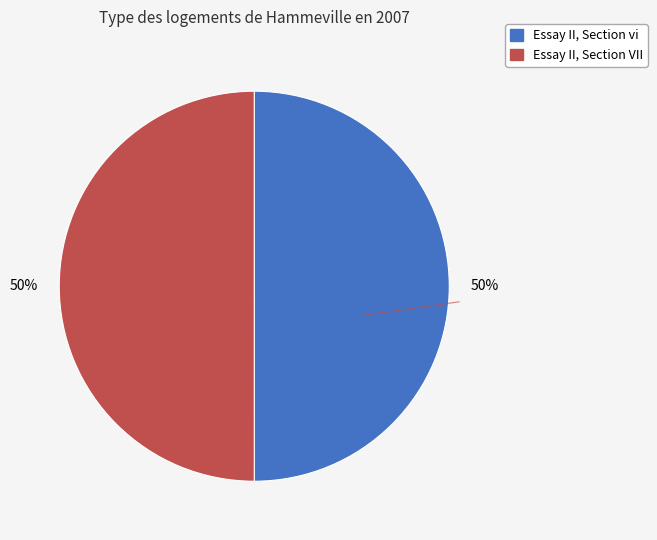

What is the ratio of the value at Essay II, Section VII to the value at Essay II, Section vi?

1.0